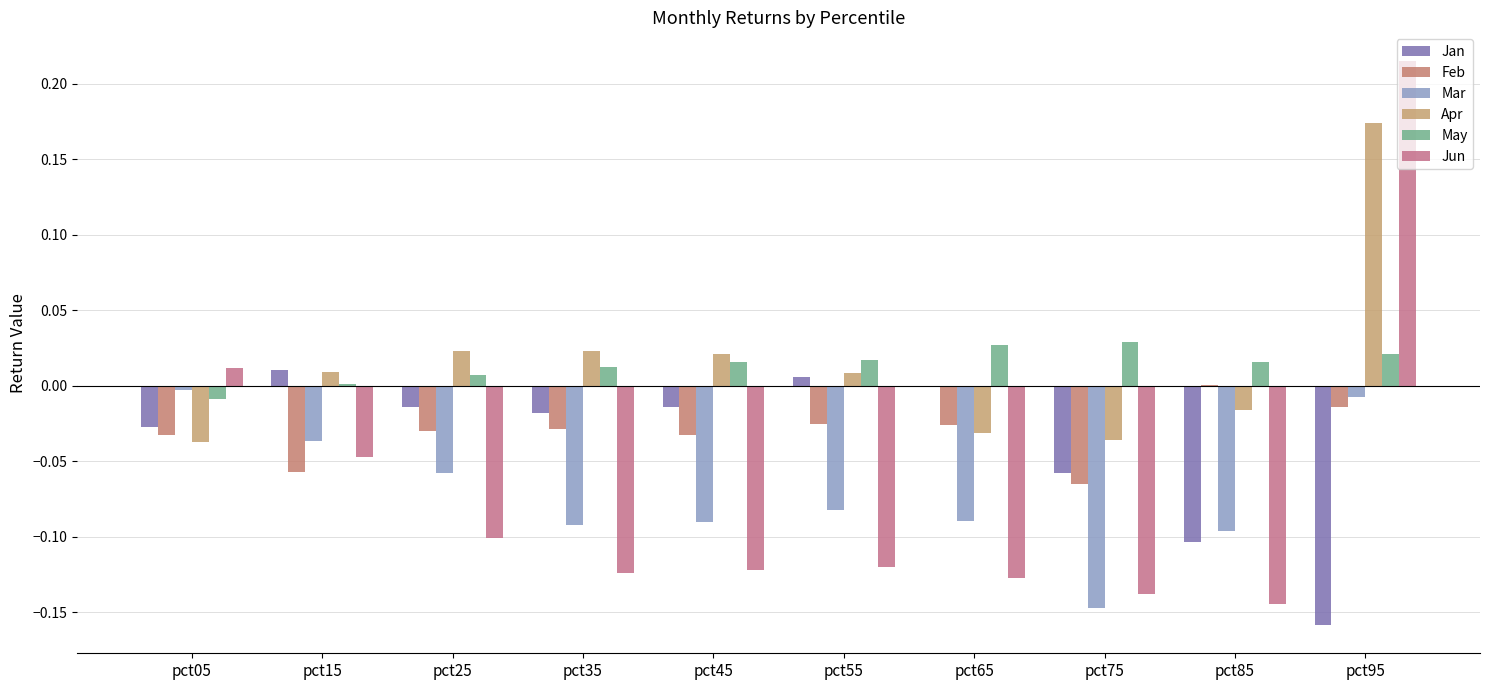

Reading right to left, list all the values displayed in this chart.

Jan: -0.2	-0.1	-0.1	-0.0	0.0	-0.0	-0.0	-0.0	0.0	-0.0
Feb: -0.0	0.0	-0.1	-0.0	-0.0	-0.0	-0.0	-0.0	-0.1	-0.0
Mar: -0.0	-0.1	-0.1	-0.1	-0.1	-0.1	-0.1	-0.1	-0.0	-0.0
Apr: 0.2	-0.0	-0.0	-0.0	0.0	0.0	0.0	0.0	0.0	-0.0
May: 0.0	0.0	0.0	0.0	0.0	0.0	0.0	0.0	0.0	-0.0
Jun: 0.2	-0.1	-0.1	-0.1	-0.1	-0.1	-0.1	-0.1	-0.0	0.0